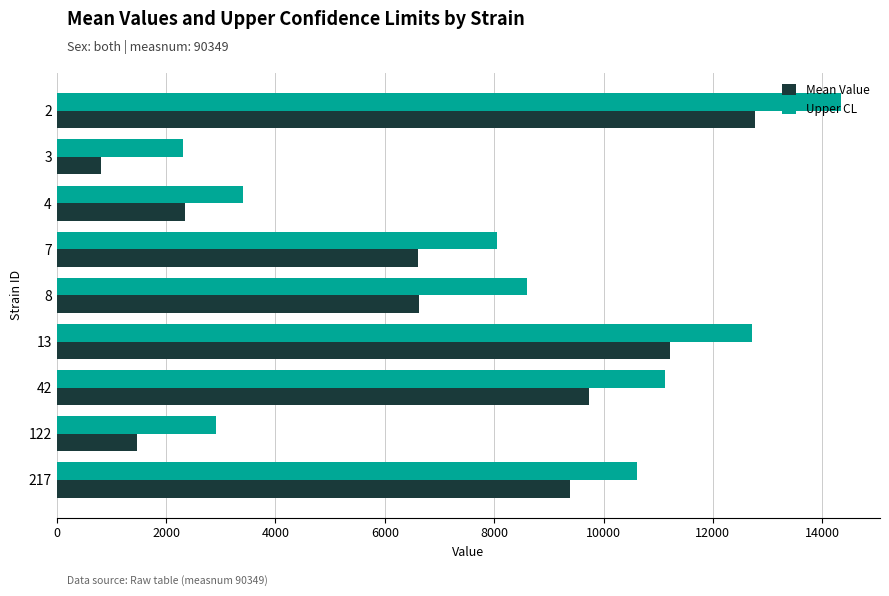

What are all the series names shown in the legend?

Mean Value, Upper CL